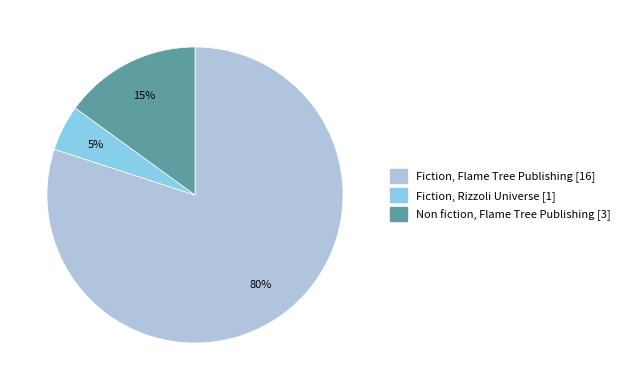

Which has a higher value, Fiction, Rizzoli Universe or Non fiction, Flame Tree Publishing?

Non fiction, Flame Tree Publishing